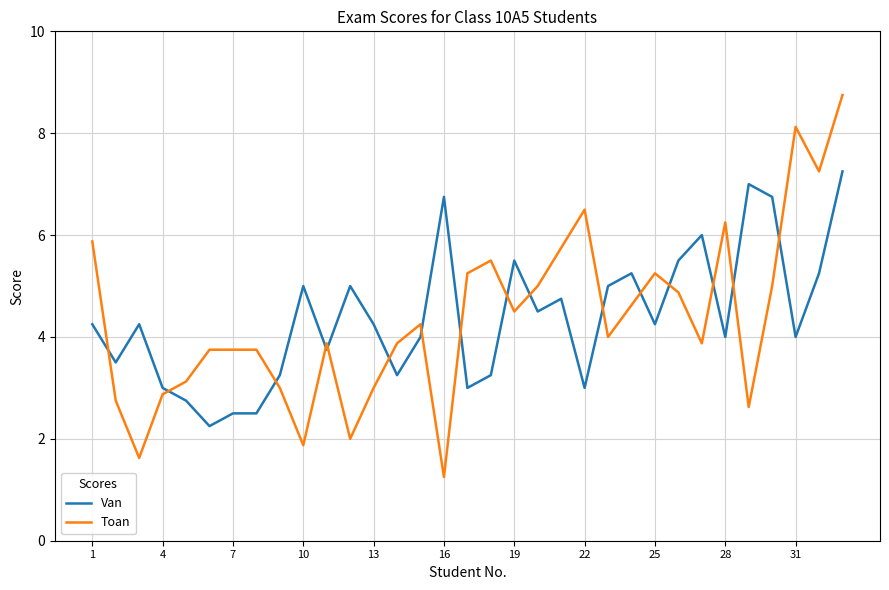

Rank the series by their maximum value, from lowest to highest.

Van, Toan